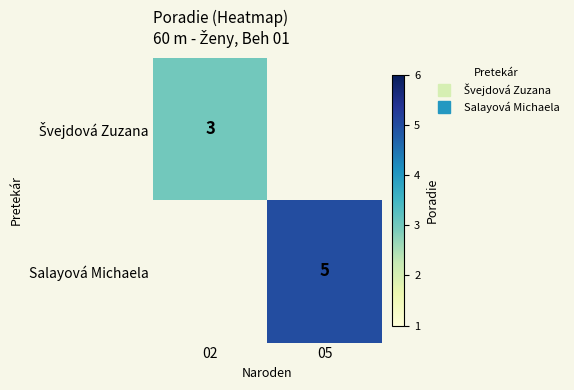

How many values in Švejdová Zuzana are above zero?

1